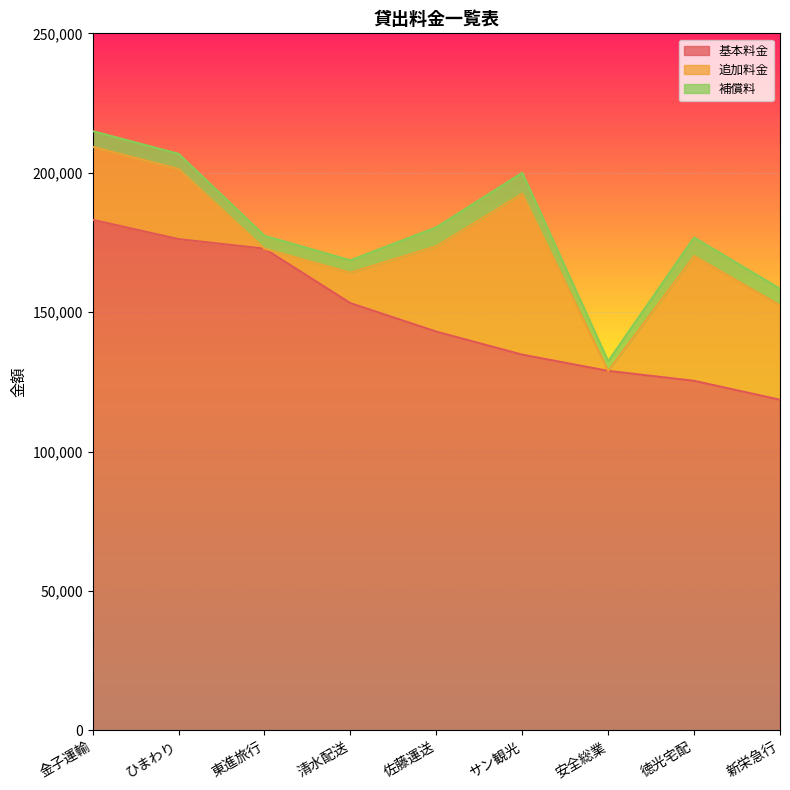

What value does the 追加料金 series have at サン観光, to the nearest 50?

57750